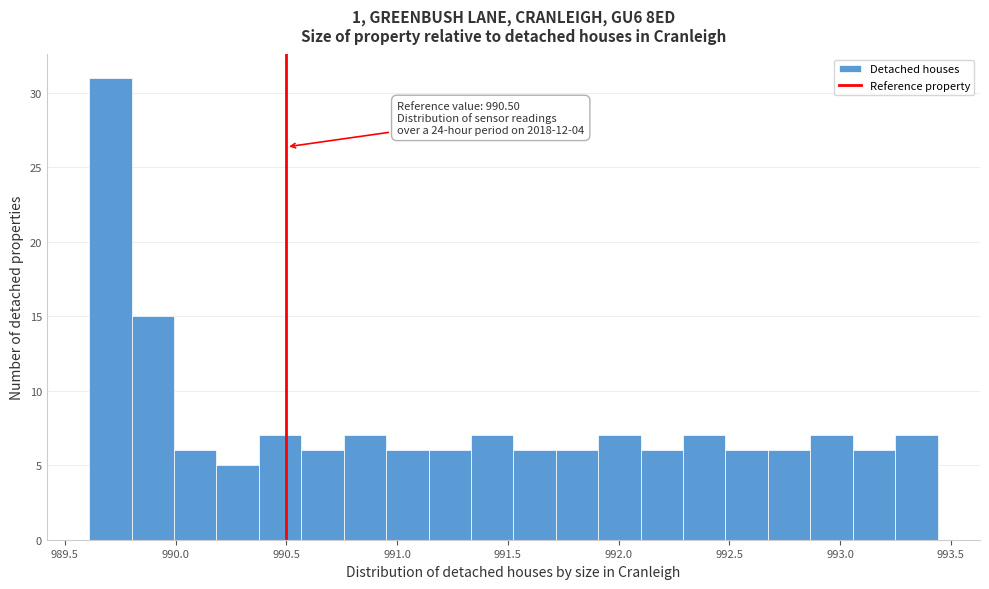

Around what value on the x-axis is the tallest bar? Give the approximate position of its centre, as read against the axis.

989.70